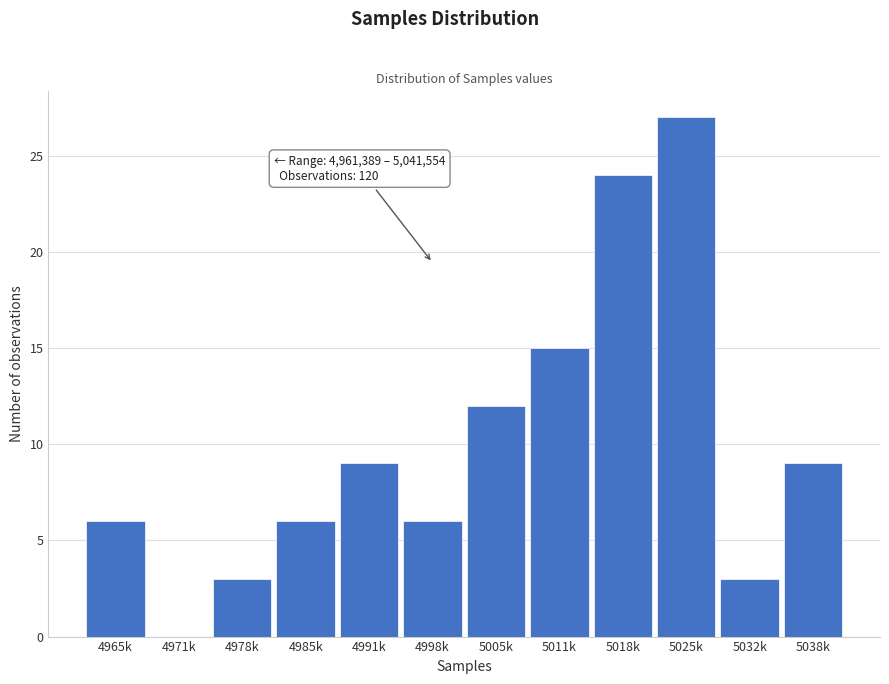

Reading left to right, transcribe all the data shown in this chart.

4965k=6	4971k=0	4978k=3	4985k=6	4991k=9	4998k=6	5005k=12	5011k=15	5018k=24	5025k=27	5032k=3	5038k=9